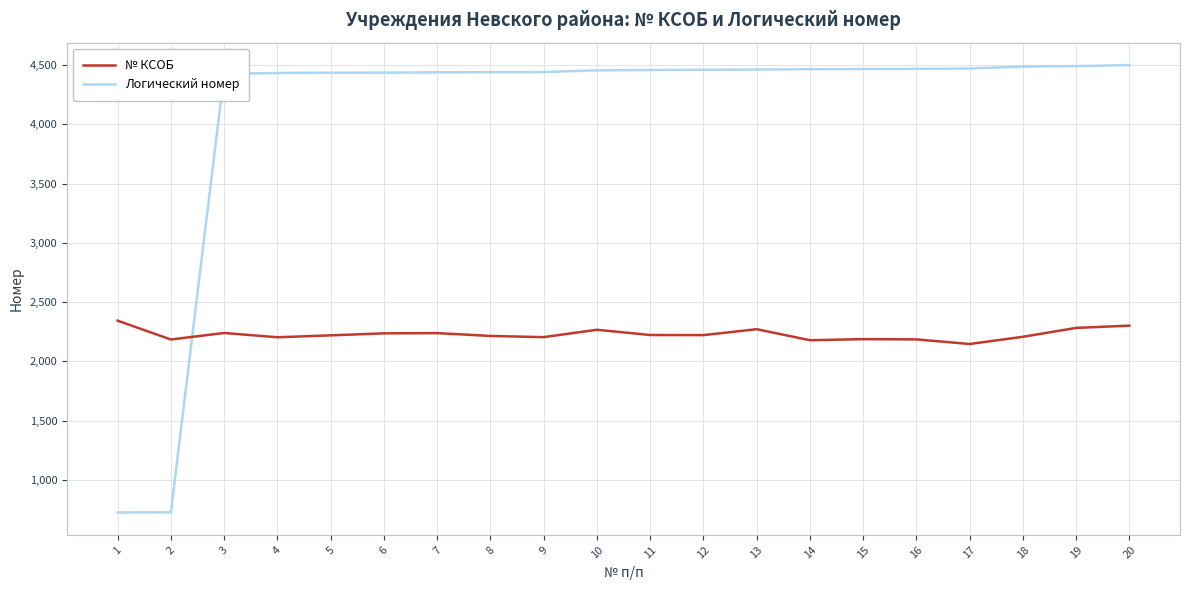

Does the chart display data point markers on the line(s)?

No